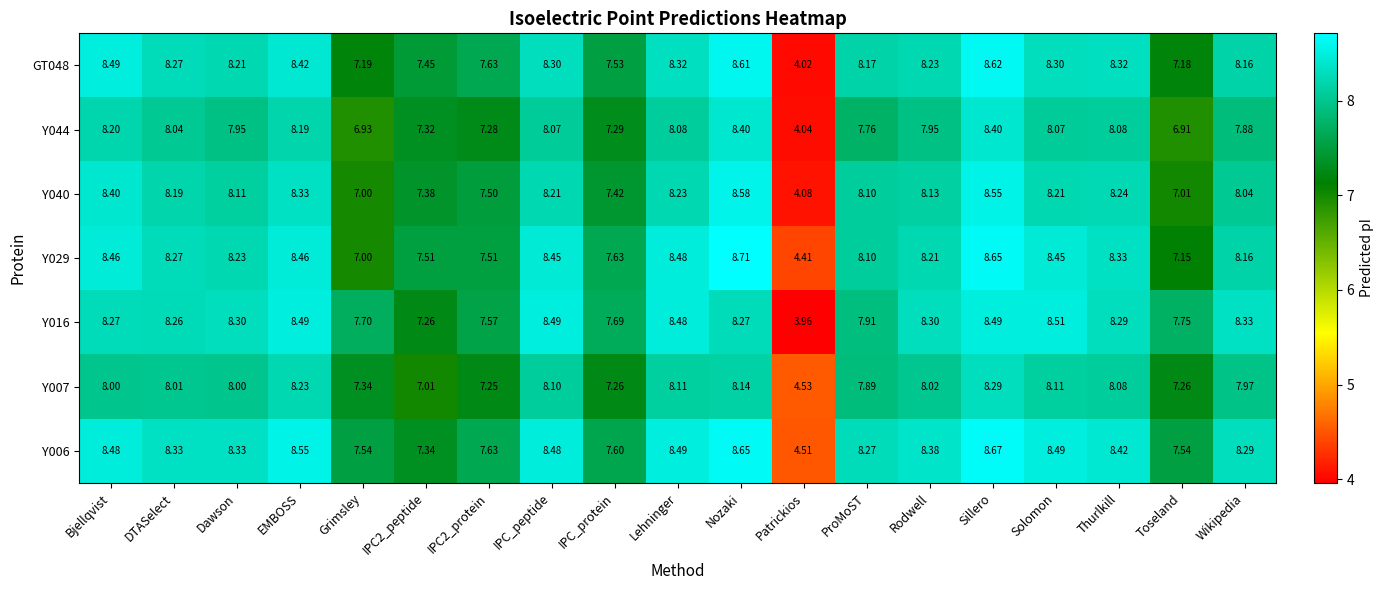

What is the spread (max minus min) of values at ProMoST?

0.5